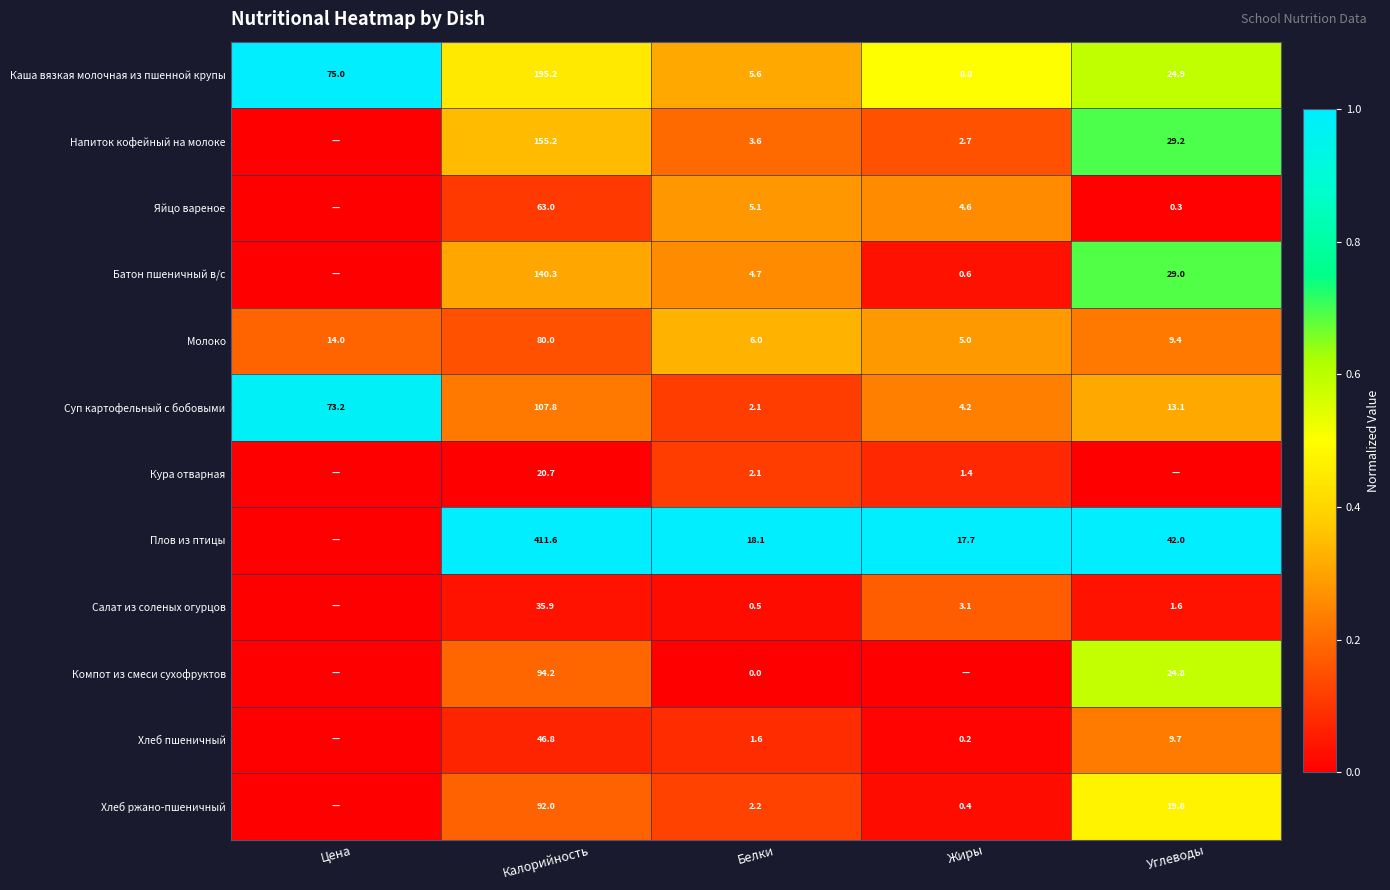

What is the minimum value for Суп картофельный с бобовыми?

2.1